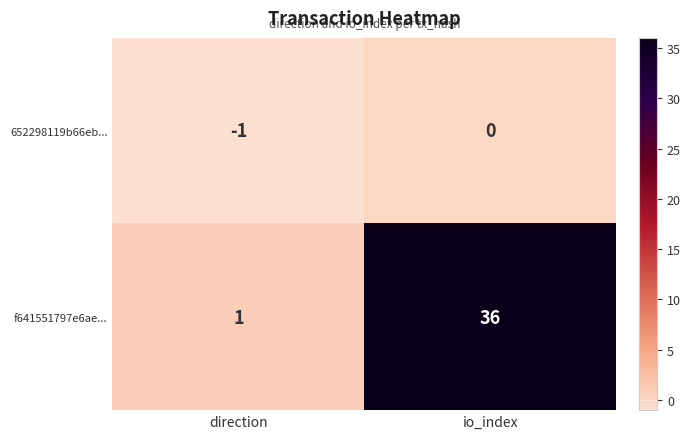

What is the difference between the f641551797e6ae... values at direction and io_index?

35